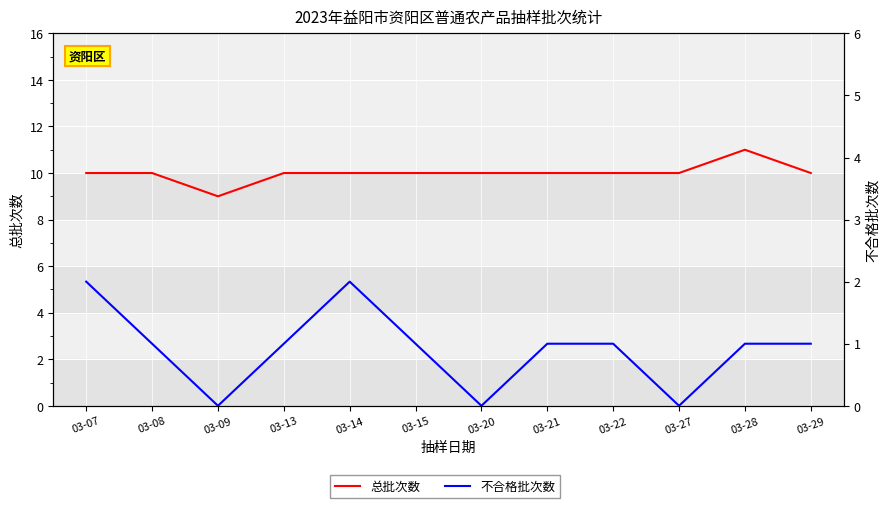

True or false: 总批次数 and 不合格批次数 intersect in this chart.

False